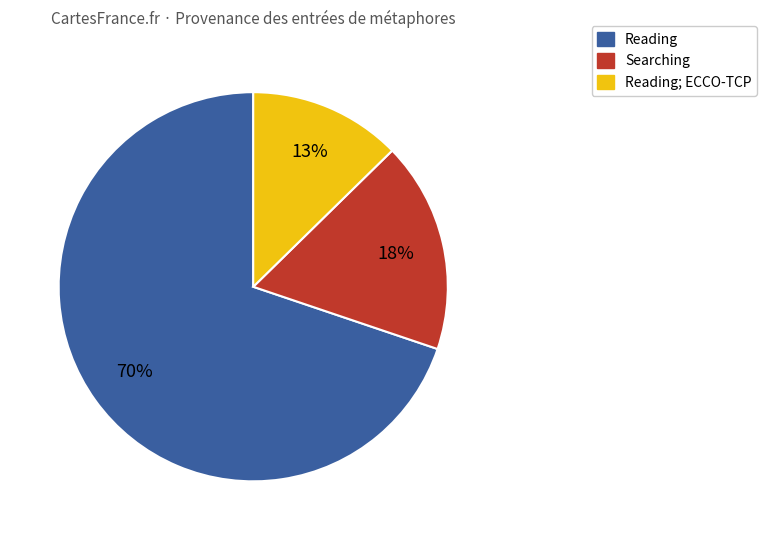

To the nearest percent, what is the average slice percentage?

33%